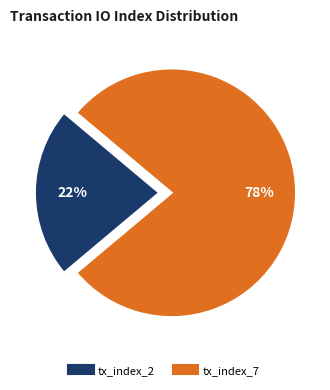

To the nearest percent, what percentage of the pie is tx_index_2?

22%